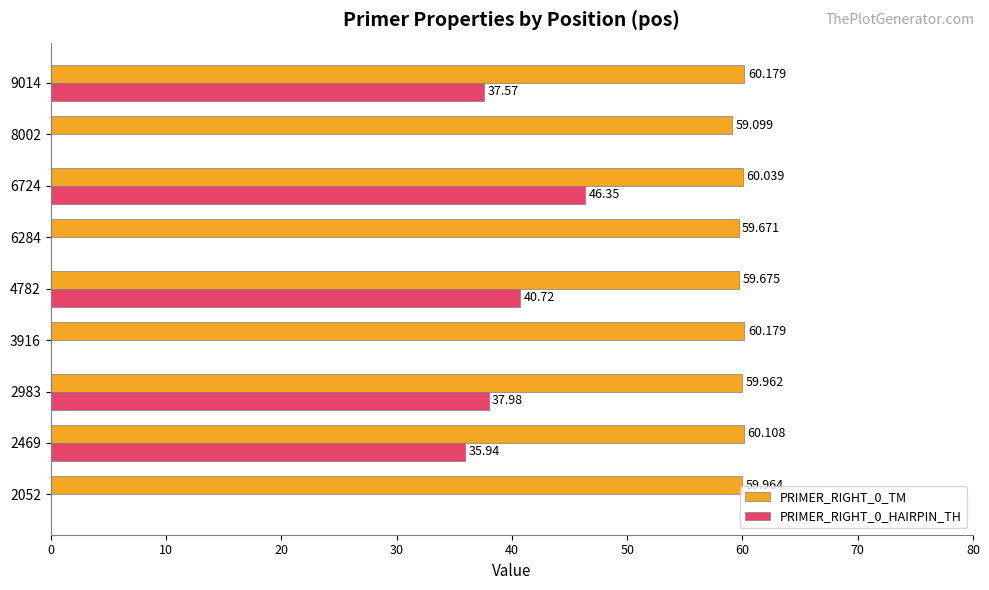

How many positive values does the PRIMER_RIGHT_0_HAIRPIN_TH series have?

5